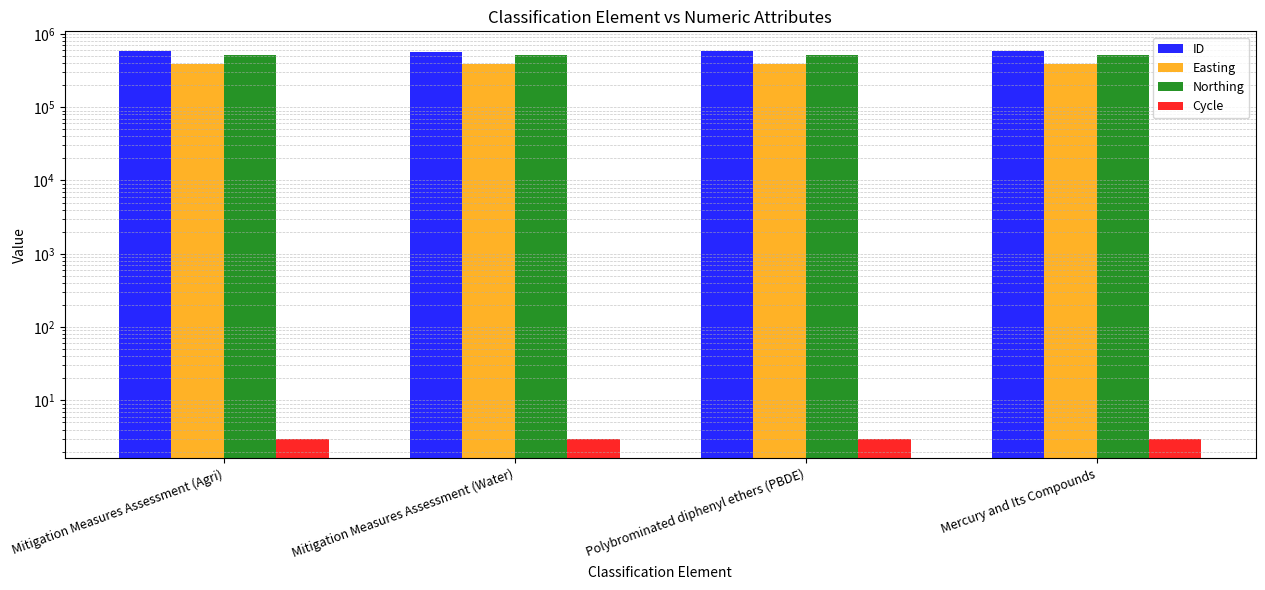

Reading right to left, transcribe all the data shown in this chart.

ID: 578040	578042	559386	588107
Easting: 389686	389686	389686	389686
Northing: 520474	520474	520474	520474
Cycle: 3	3	3	3